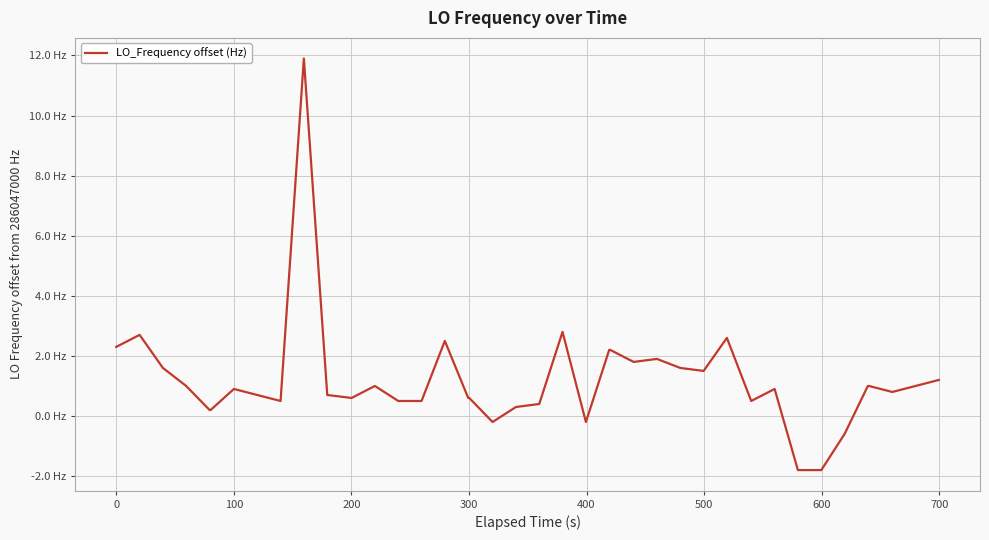

Is this an area chart (filled region under the line)?

No